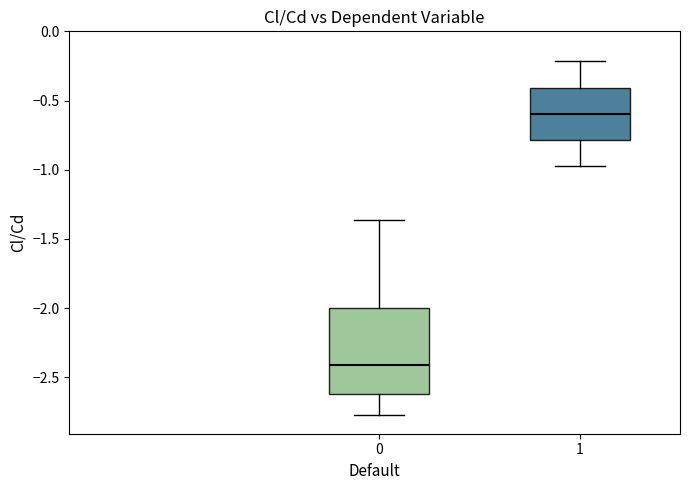

Reading left to right, transcribe this box plot: for each box, give where its median line is, the range the box spans, and where its two whiskers end, as read against the y-axis. The values are not printed on the chart, so give them approximately, as read against the axis.

0: median -2.40, box -2.60 to -2.00, whiskers -2.75 to -1.35
1: median -0.60, box -0.80 to -0.40, whiskers -0.95 to -0.20